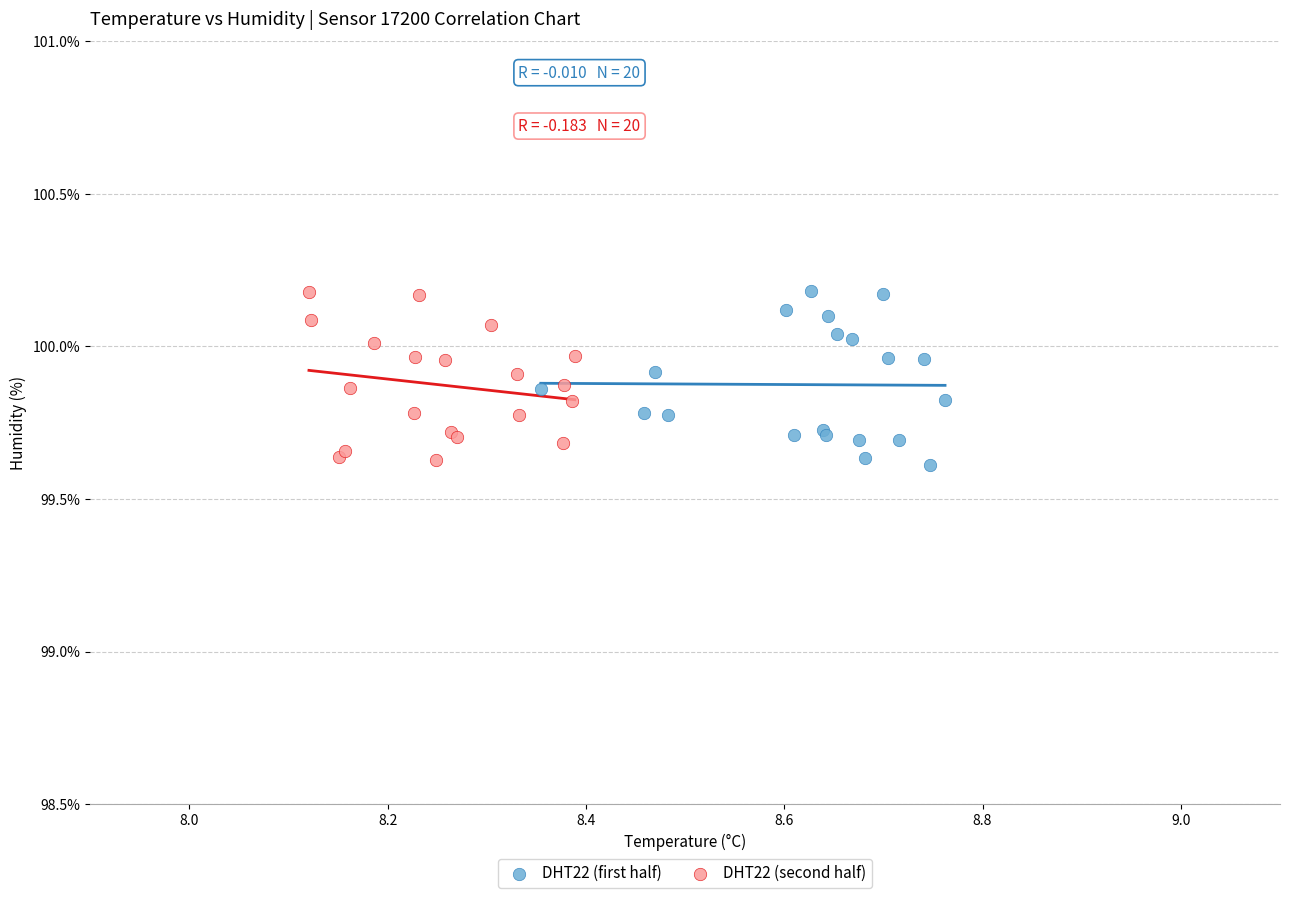

What are all the series names shown in the legend?

DHT22 (first half), DHT22 (second half)